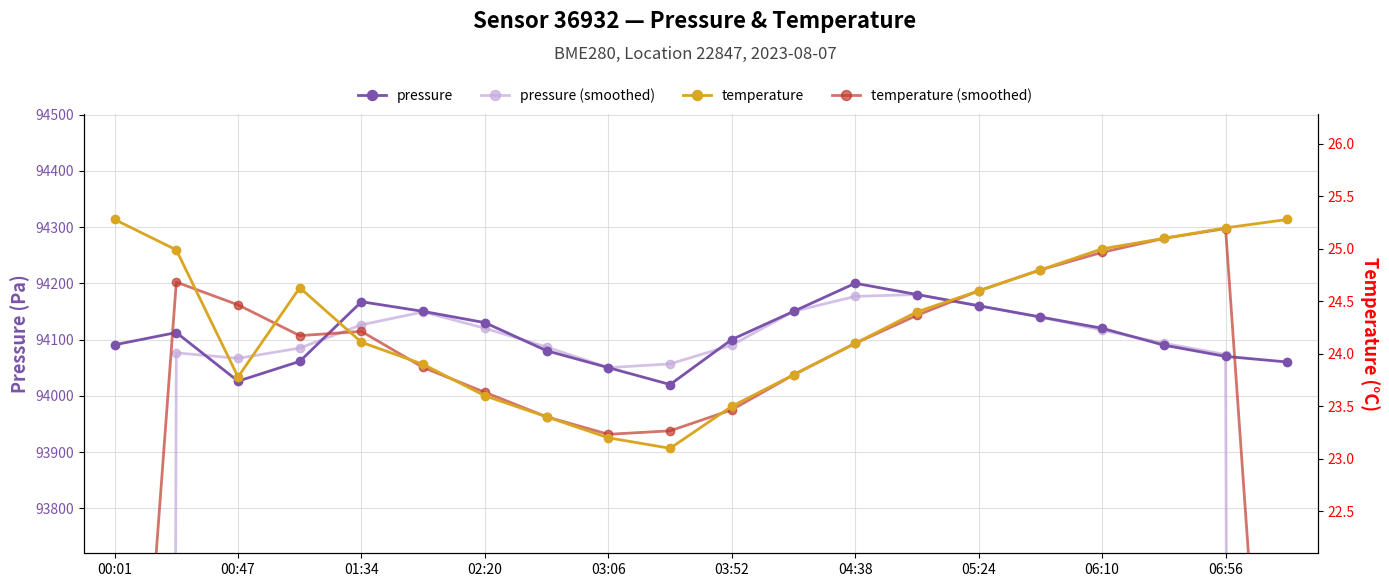

What is the sum of the pressure values at 05:24 and 00:01?

188250.6